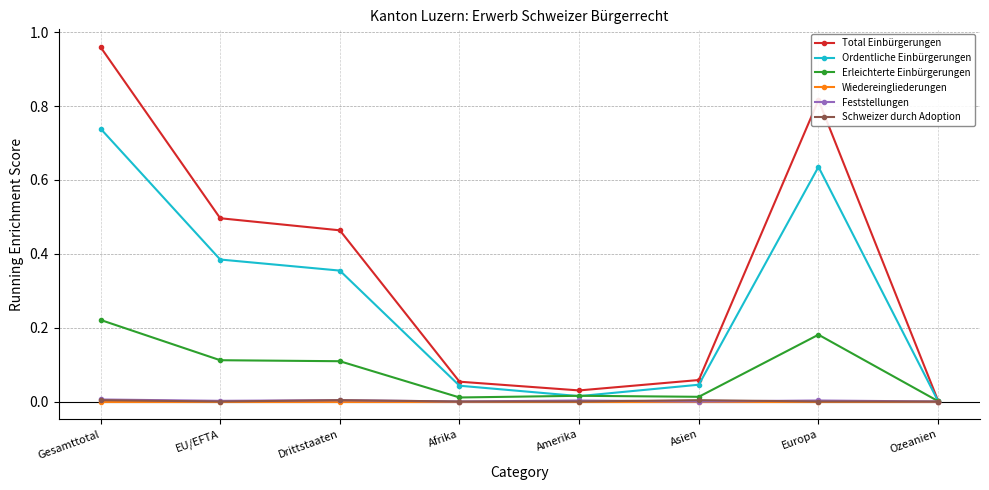

Which category has the highest value in the Total Einbürgerungen series?

Gesamttotal